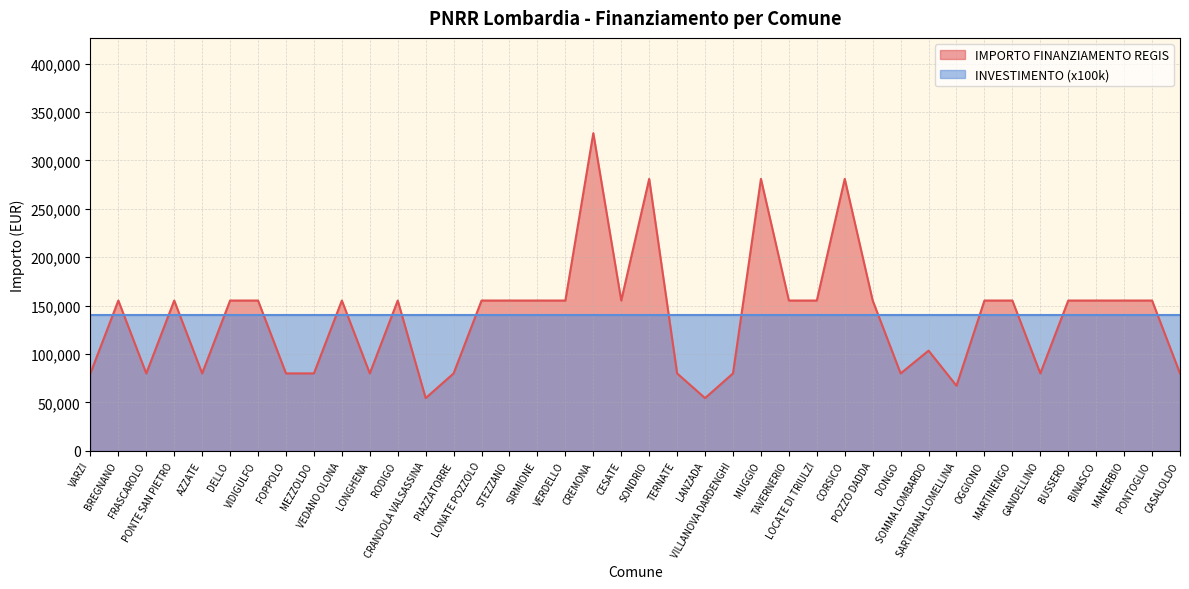

Reading left to right, list all the values displayed in this chart.

79922	155234	79922	155234	79922	155234	155234	79922	79922	155234	79922	155234	54412	79922	155234	155234	155234	155234	328160	155234	280932	79922	54412	79922	280932	155234	155234	280932	155234	79922	103444	67167	155234	155234	79922	155234	155234	155234	155234	79922